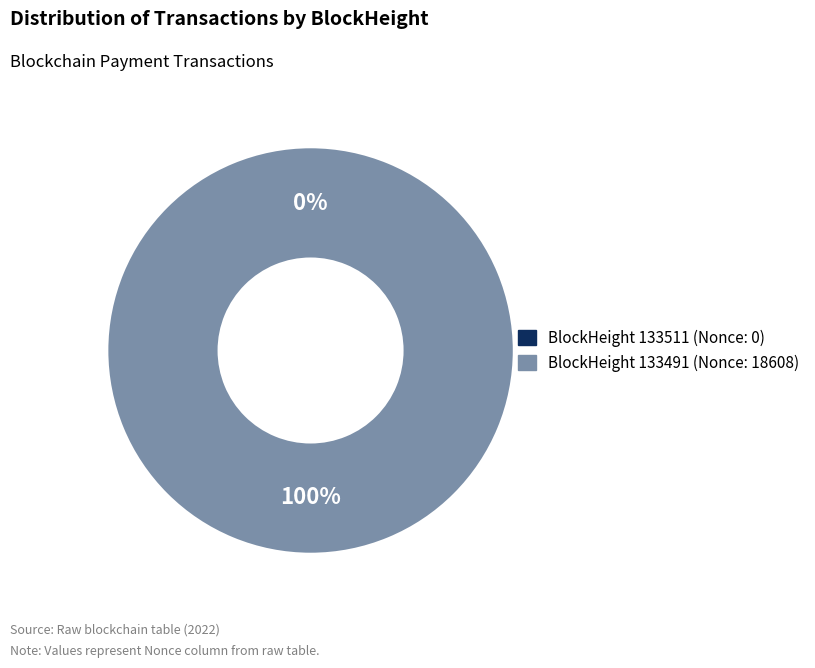

What percentage is the 133491 slice, to the nearest percent?

100%